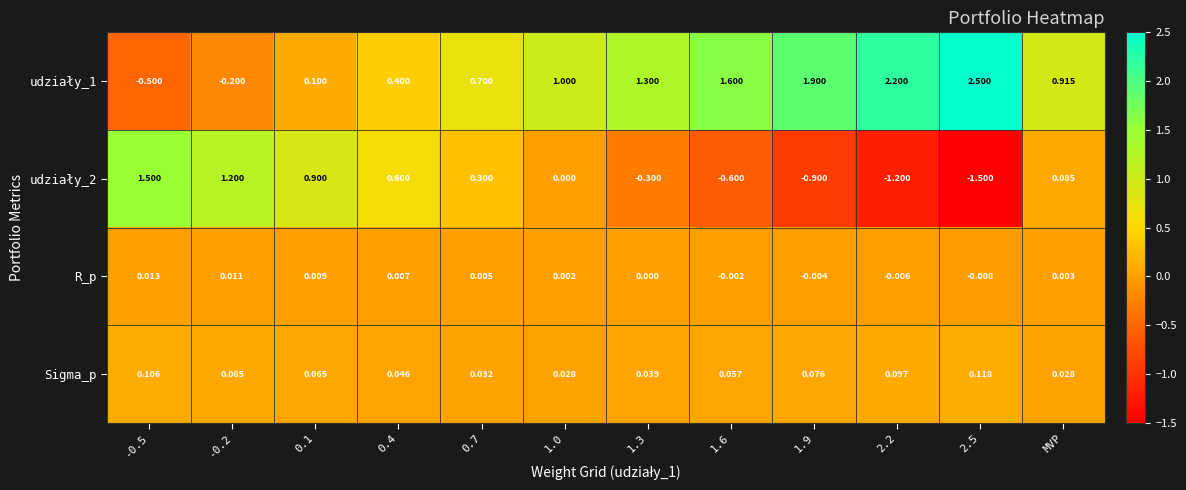

Which series changed the most between 1.6 and 2.5?

udziały_2